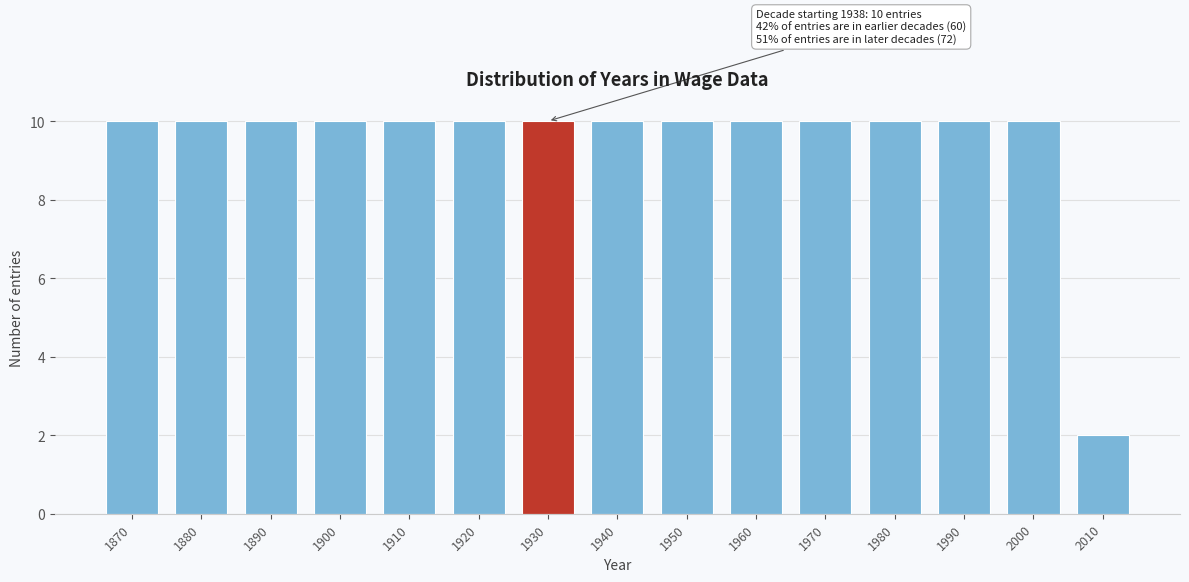

Reading left to right, transcribe all the data shown in this chart.

1870=10	1880=10	1890=10	1900=10	1910=10	1920=10	1930=10	1940=10	1950=10	1960=10	1970=10	1980=10	1990=10	2000=10	2010=2